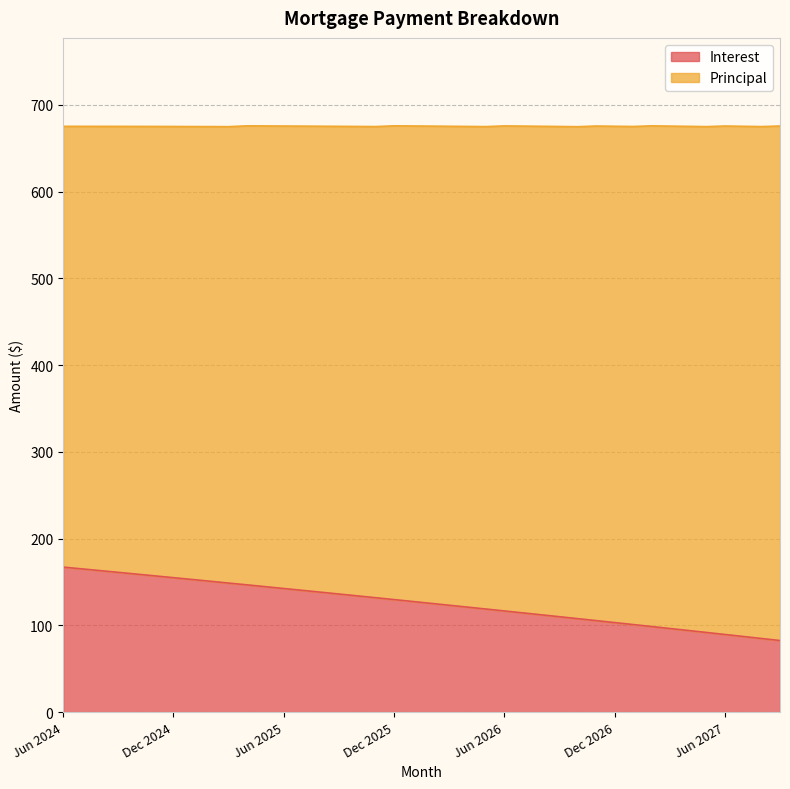

List the labels in order of value, largest first.

Jun 2024, Jul 2024, Aug 2024, Sep 2024, Oct 2024, Nov 2024, Dec 2024, Jan 2025, Feb 2025, Mar 2025, Apr 2025, May 2025, Jun 2025, Jul 2025, Aug 2025, Sep 2025, Oct 2025, Nov 2025, Dec 2025, Jan 2026, Feb 2026, Mar 2026, Apr 2026, May 2026, Jun 2026, Jul 2026, Aug 2026, Sep 2026, Oct 2026, Nov 2026, Dec 2026, Jan 2027, Feb 2027, Mar 2027, Apr 2027, May 2027, Jun 2027, Jul 2027, Aug 2027, Sep 2027